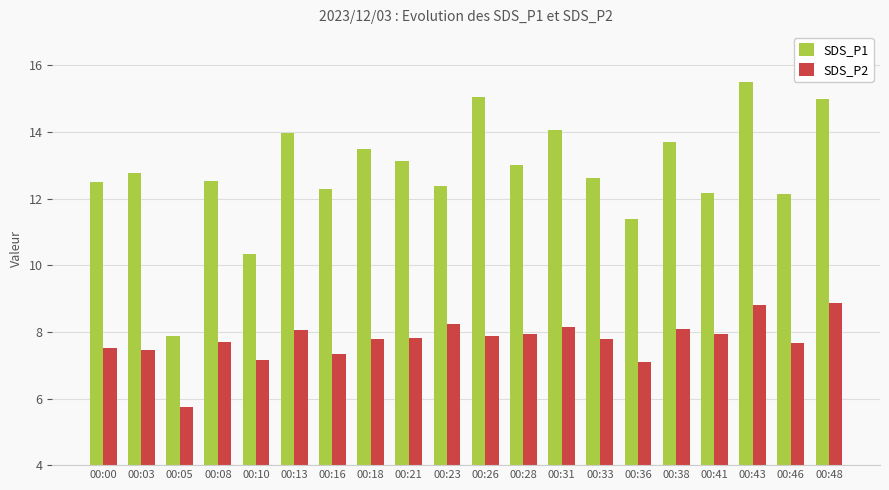

True or false: SDS_P2 has a value of 3.6 at 00:48.

False